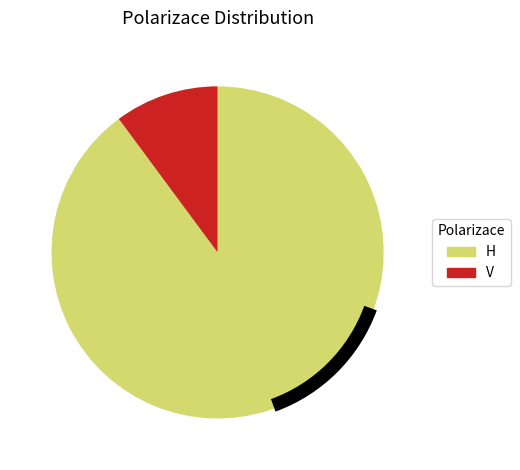

How much of the chart is everything except H?

10.1%